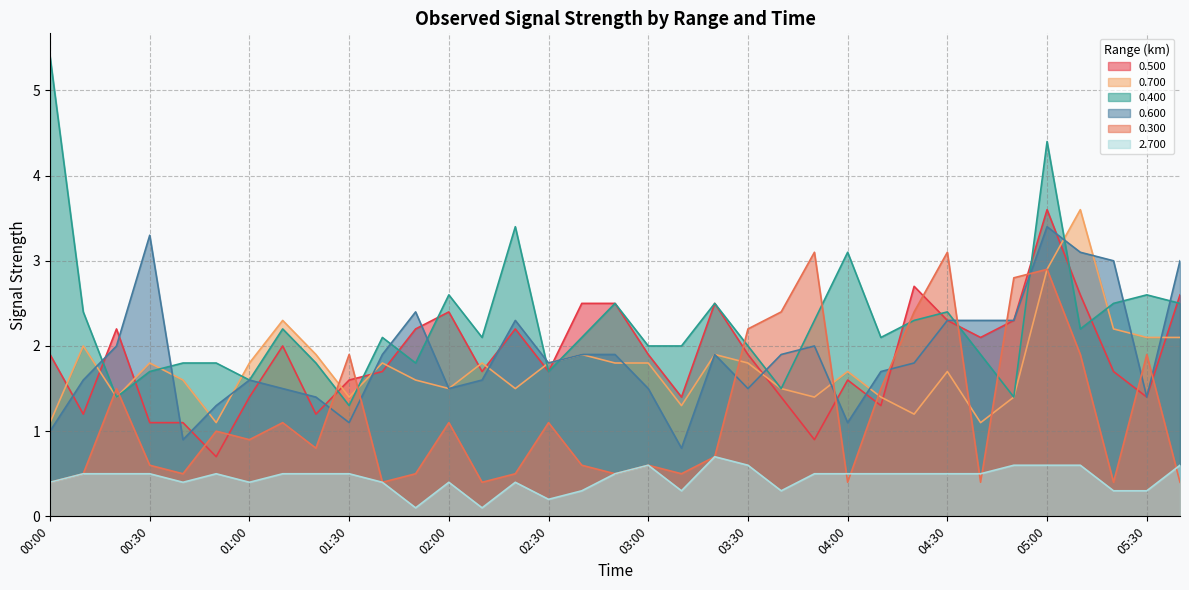

How many data points in 0.500 are less than 1?

2